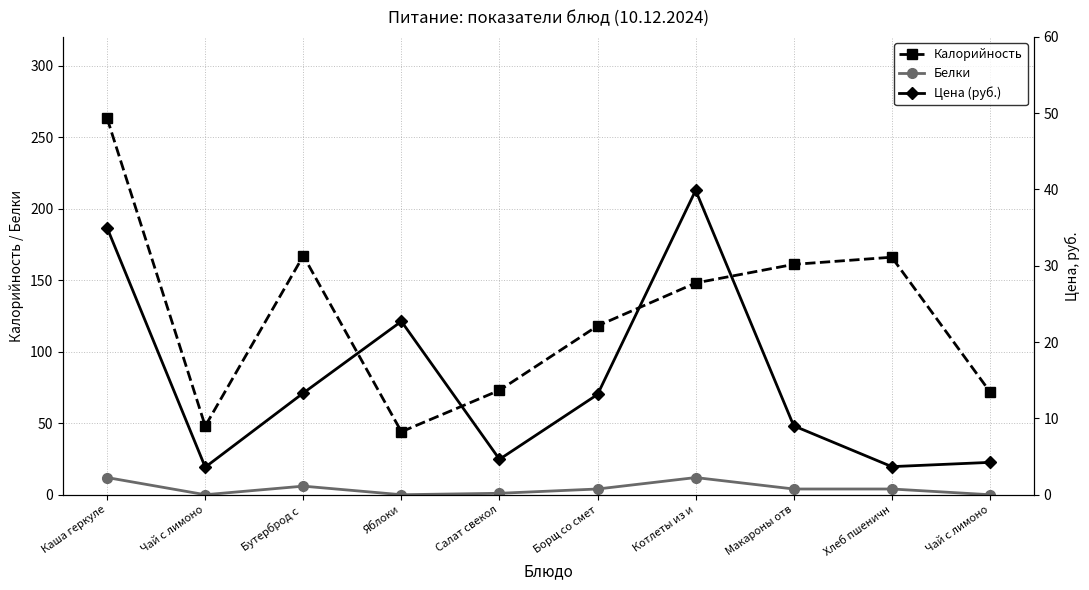

What is the label of the 8th point from the left?

Макароны отв